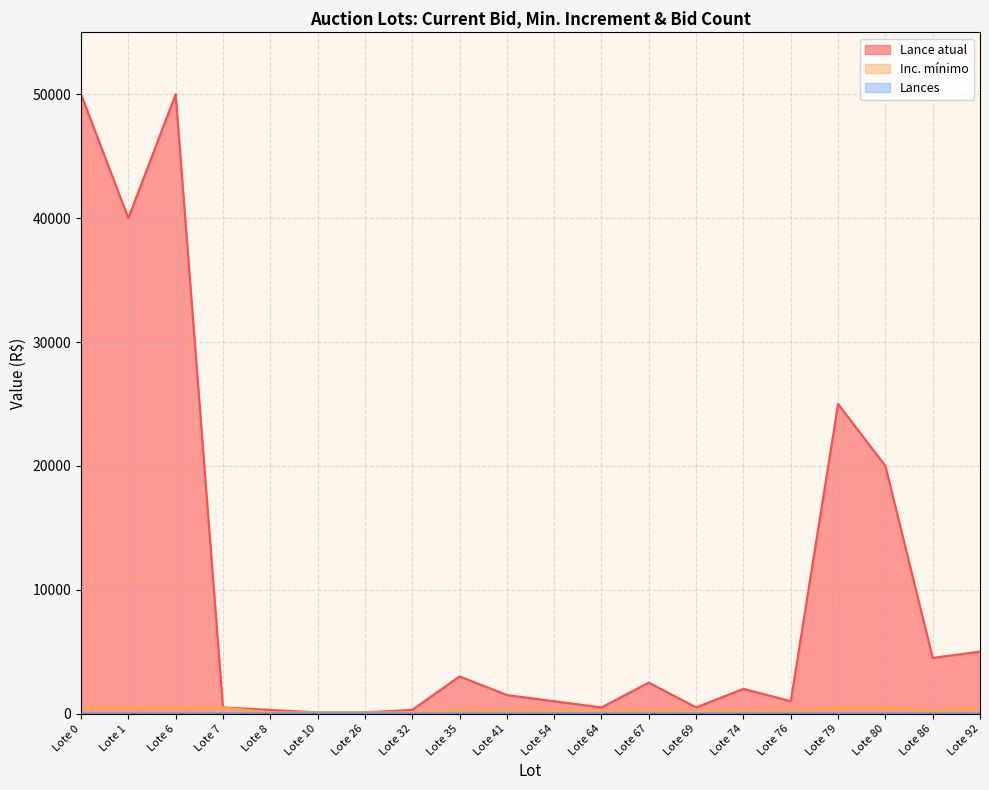

True or false: Lances and Inc. mínimo cross at least once.

False